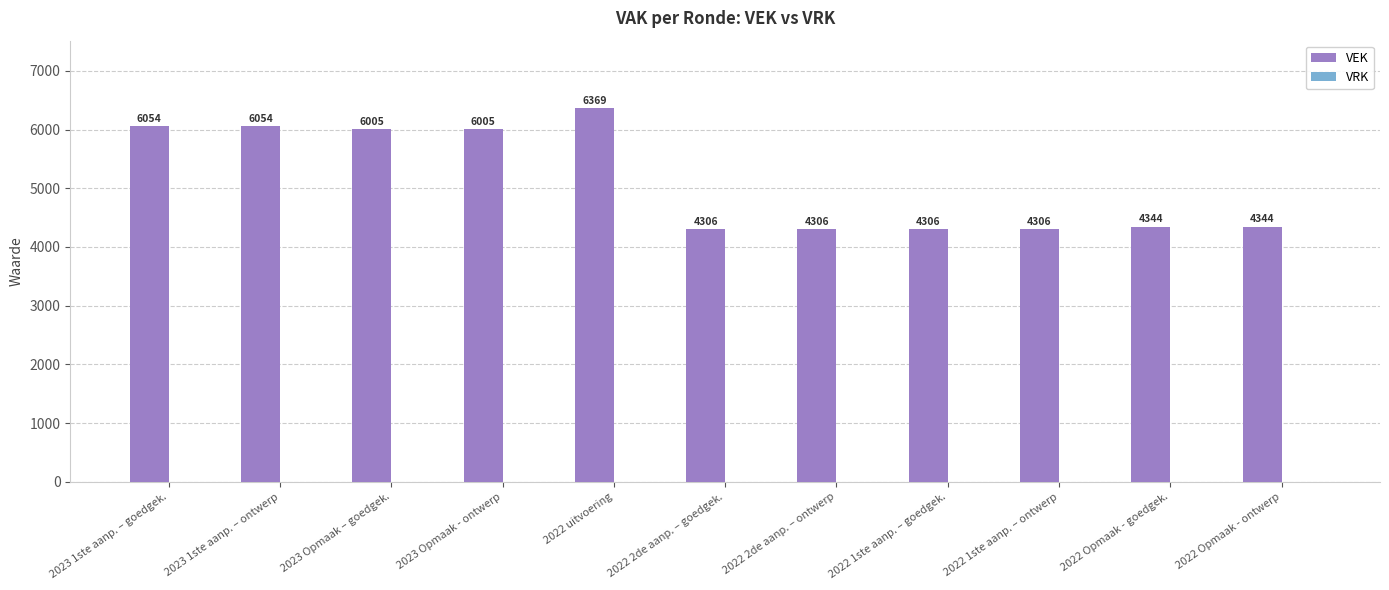

Which label corresponds to the largest value in the chart?

2022 uitvoering